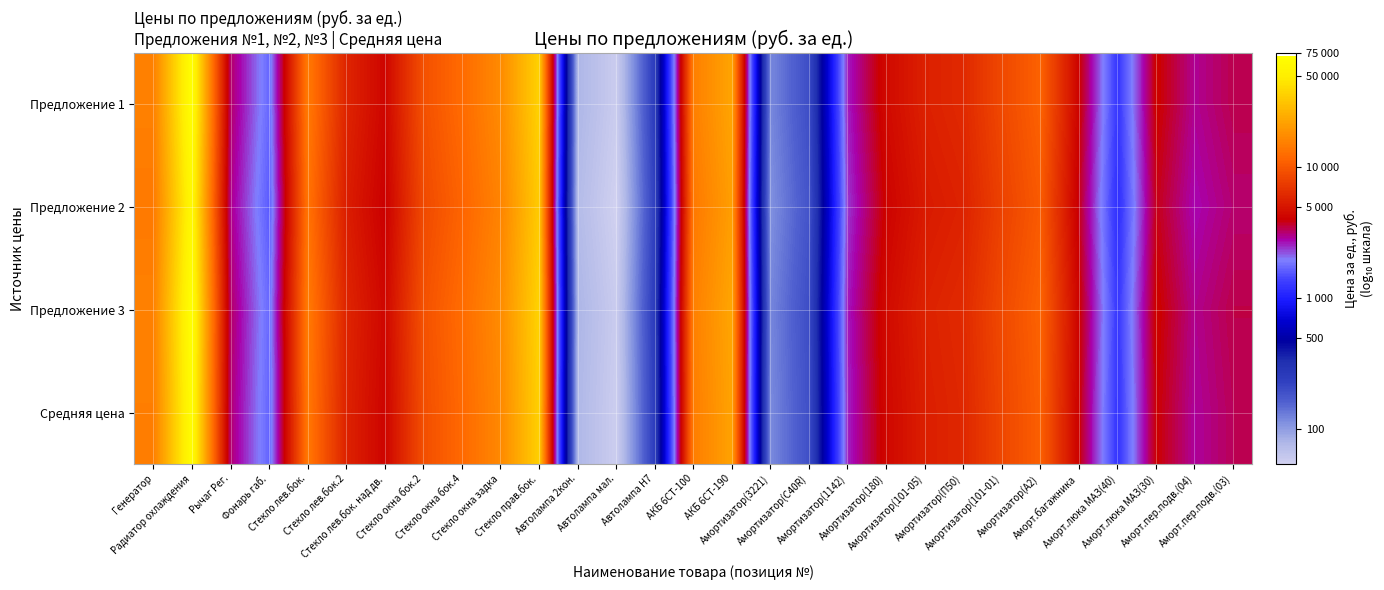

What is the maximum value shown in the chart?

4.9